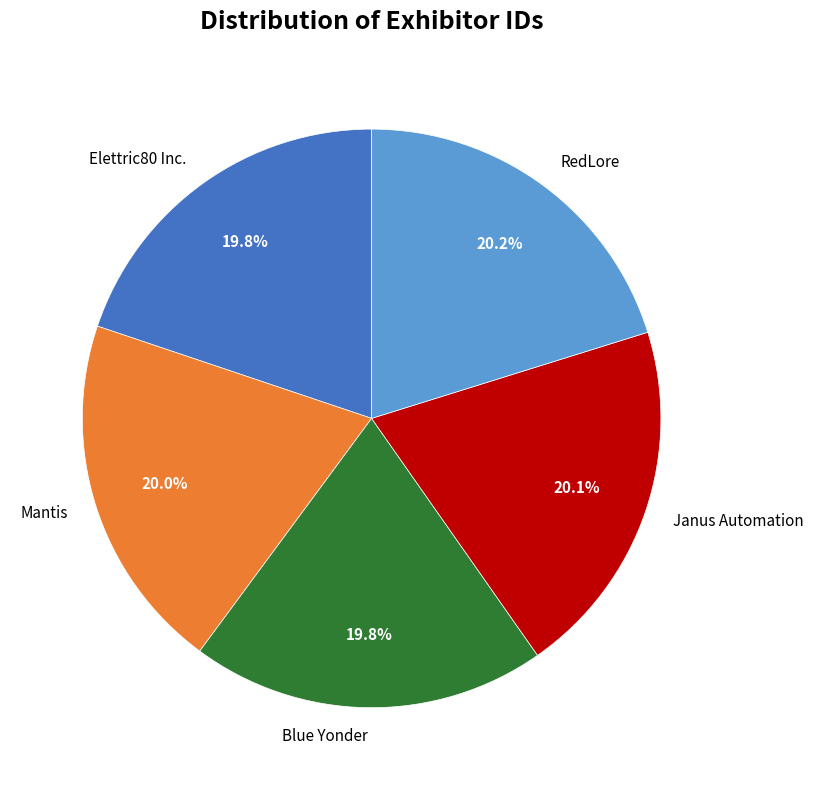

To the nearest percent, what portion does Mantis represent?

20%